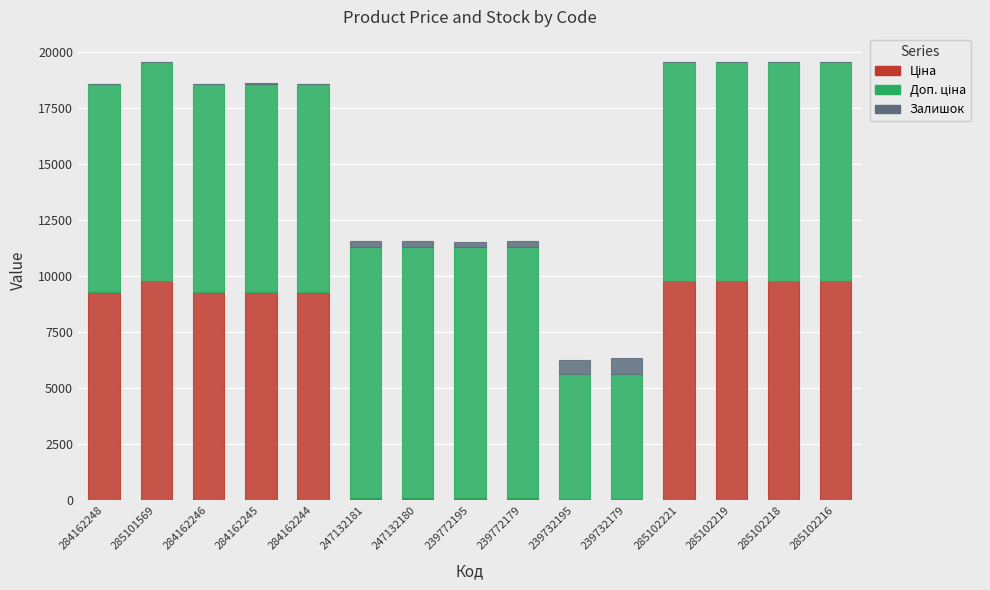

What value does the Доп. ціна series have at 239772195?

11182.0